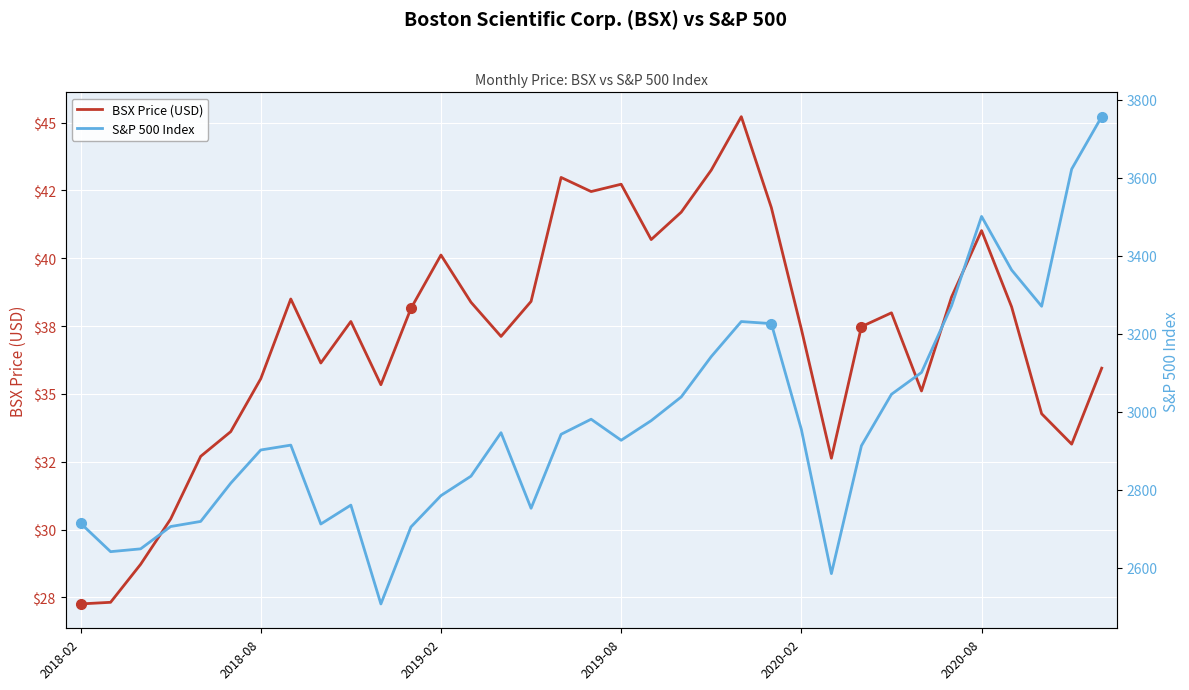

At which category does S&P 500 Index reach its first local peak?

7